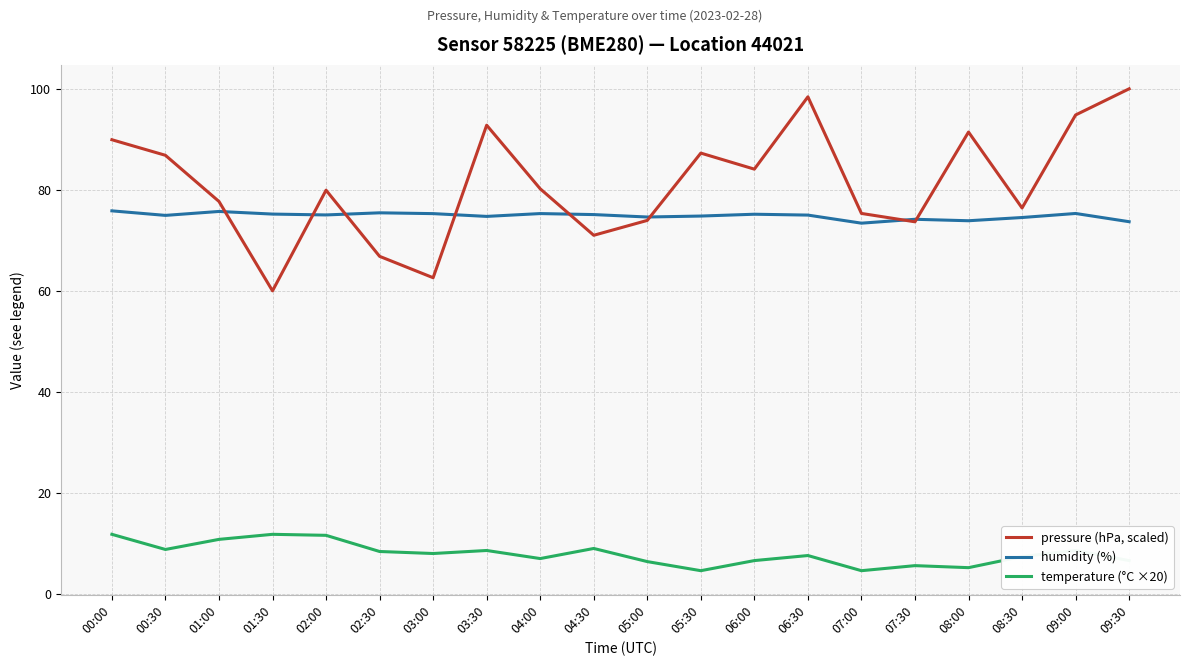

Count the number of data series in this chart.

3